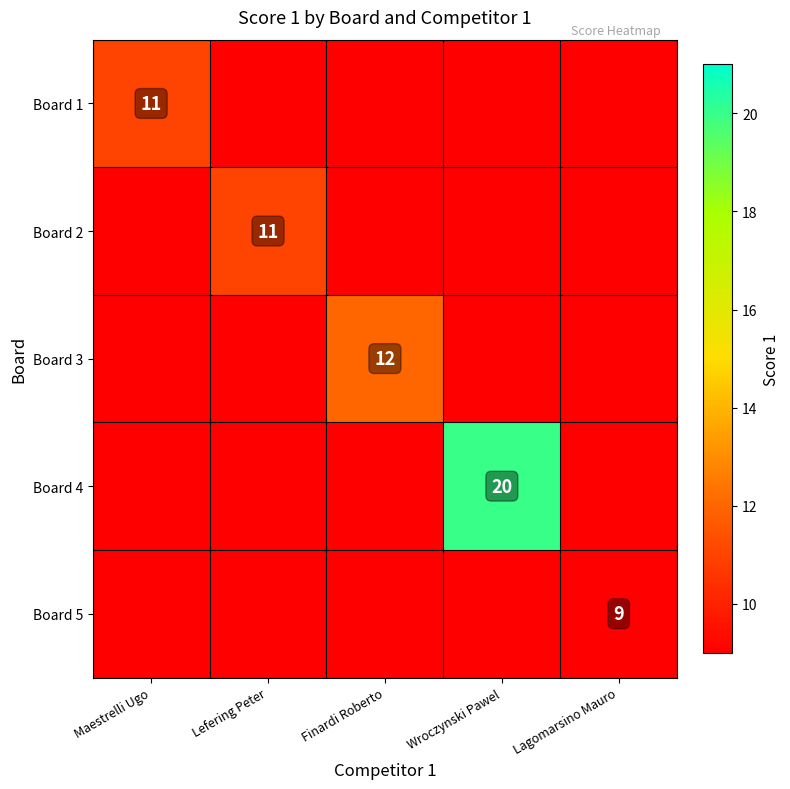

The Board 1 series shows 19 at Maestrelli Ugo. True or false?

False